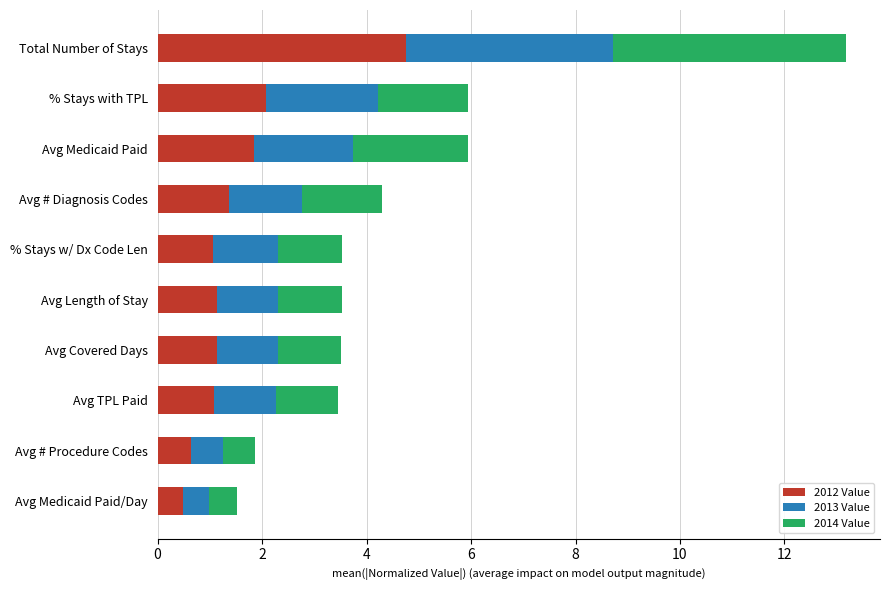

What is the sum of the 2012 Value values at Total Number of Stays and Avg # Diagnosis Codes?

6.1